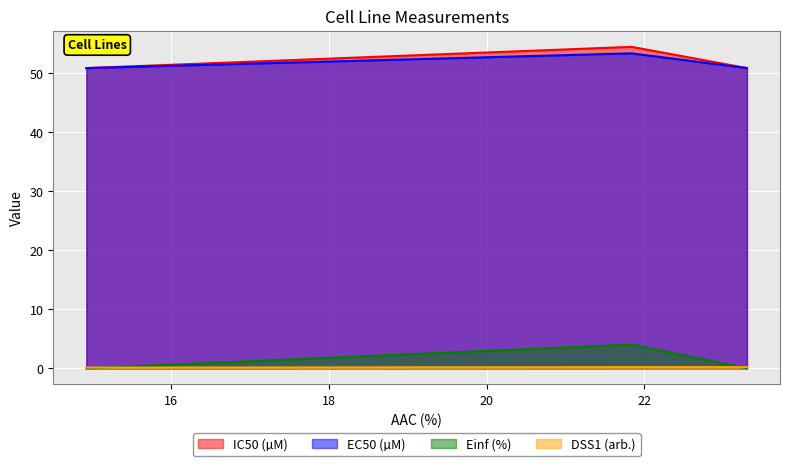

Rank the series at GRAY rep 1 from lowest to highest value.

Einf (%), DSS1 (arb.), IC50 (µM), EC50 (µM)